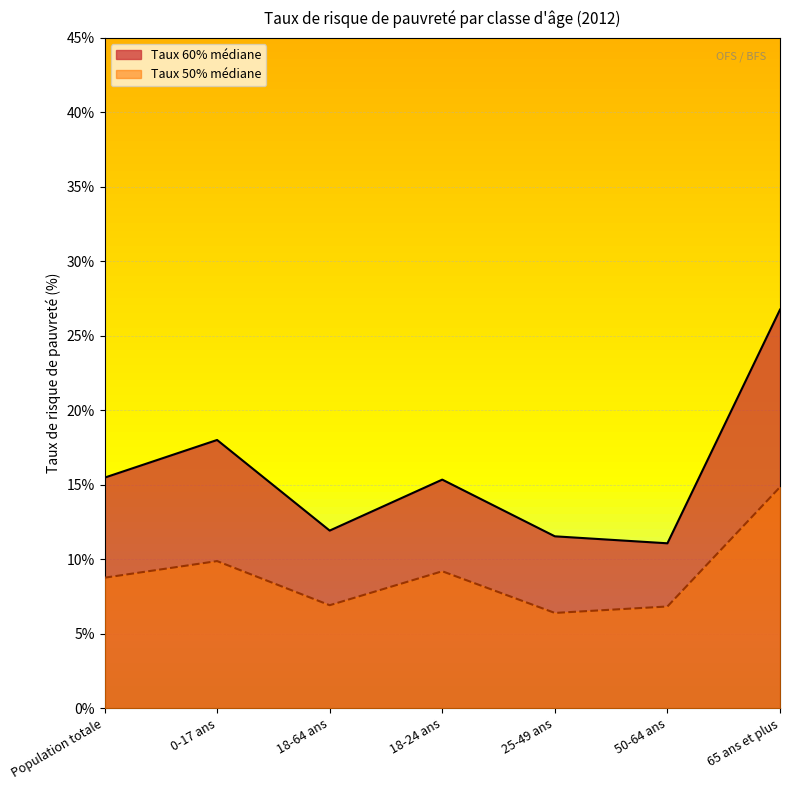

Count the number of data series in this chart.

2